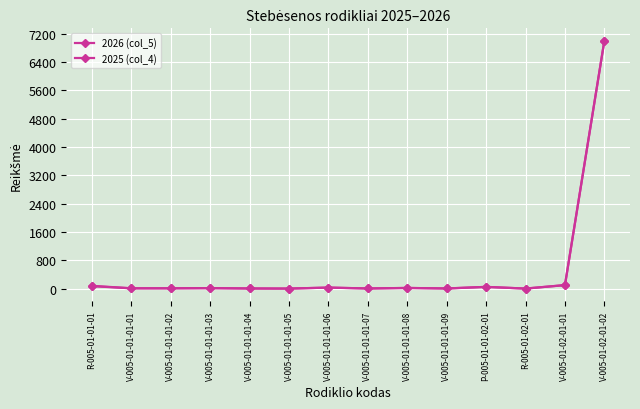

How many lines are shown in the chart?

2